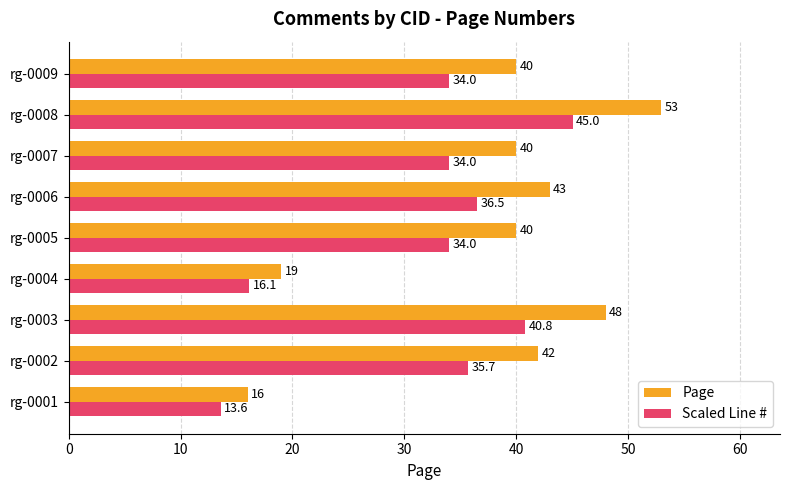

How many distinct data groups are displayed?

2